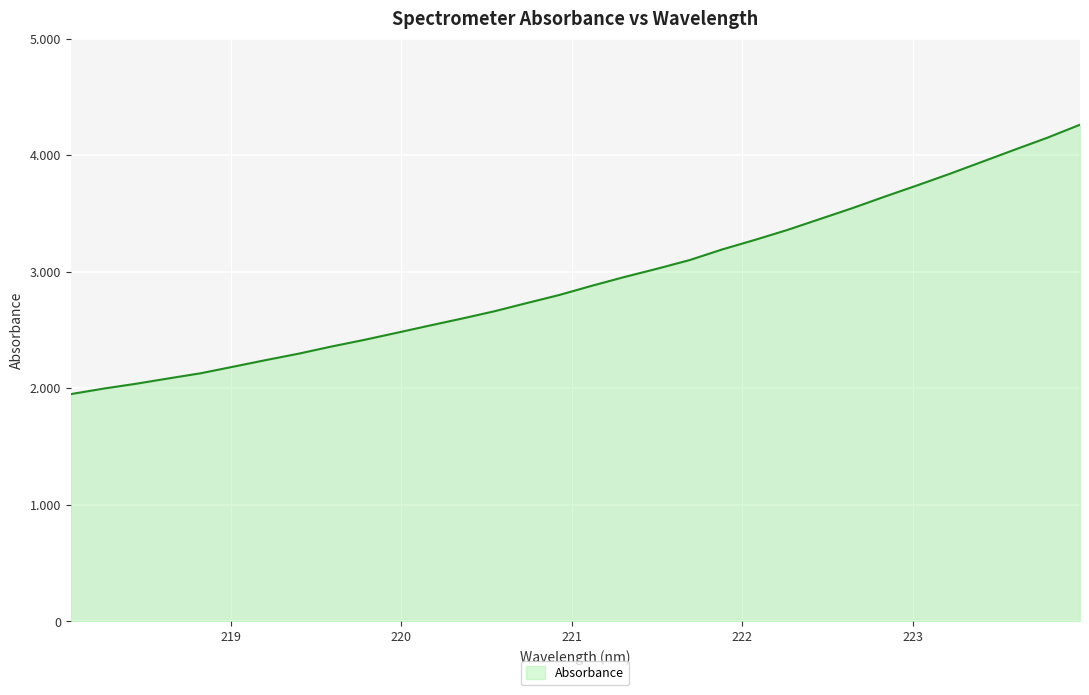

At which category does the chart reach its minimum across all series?

218.0596